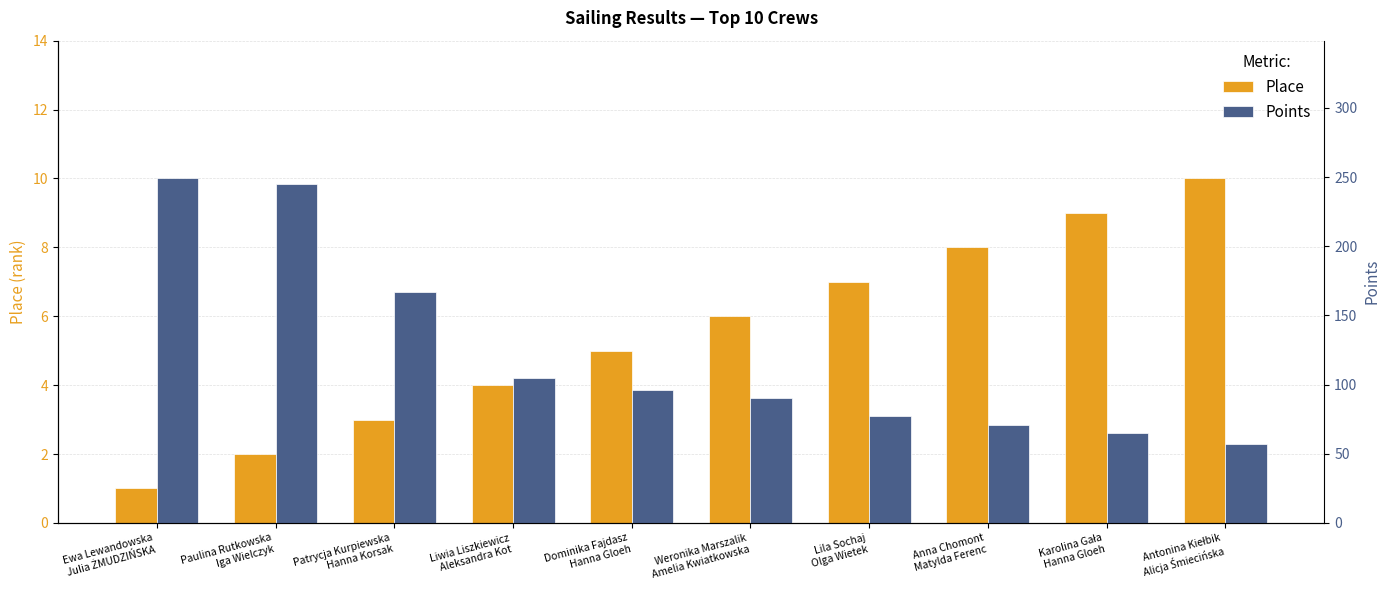

How many bars are there in each group?

2